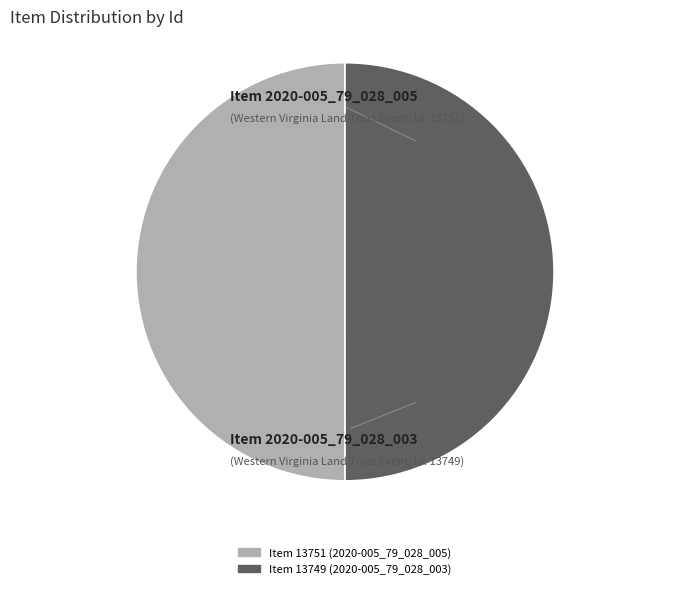

What is the smallest slice in the pie chart?

Item 2020-005_79_028_003
(Western Virginia Land Trust Event)